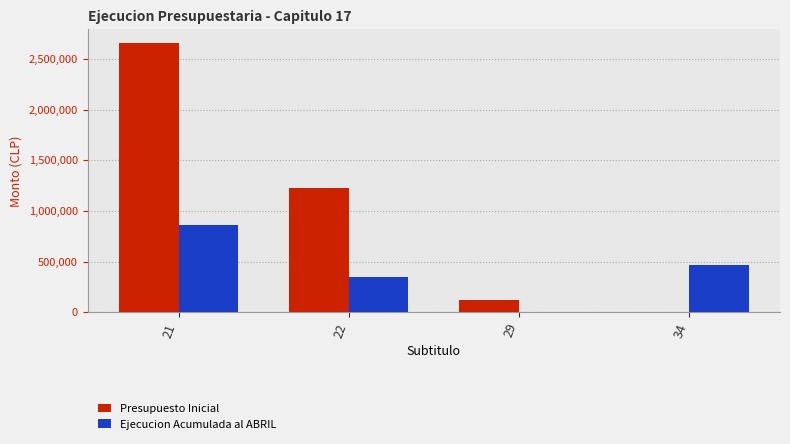

Reading left to right, what are all the values shown in this chart?

Presupuesto Inicial: 2662205	1230099	121377	0
Ejecucion Acumulada al ABRIL: 864784	347923	2740	471344